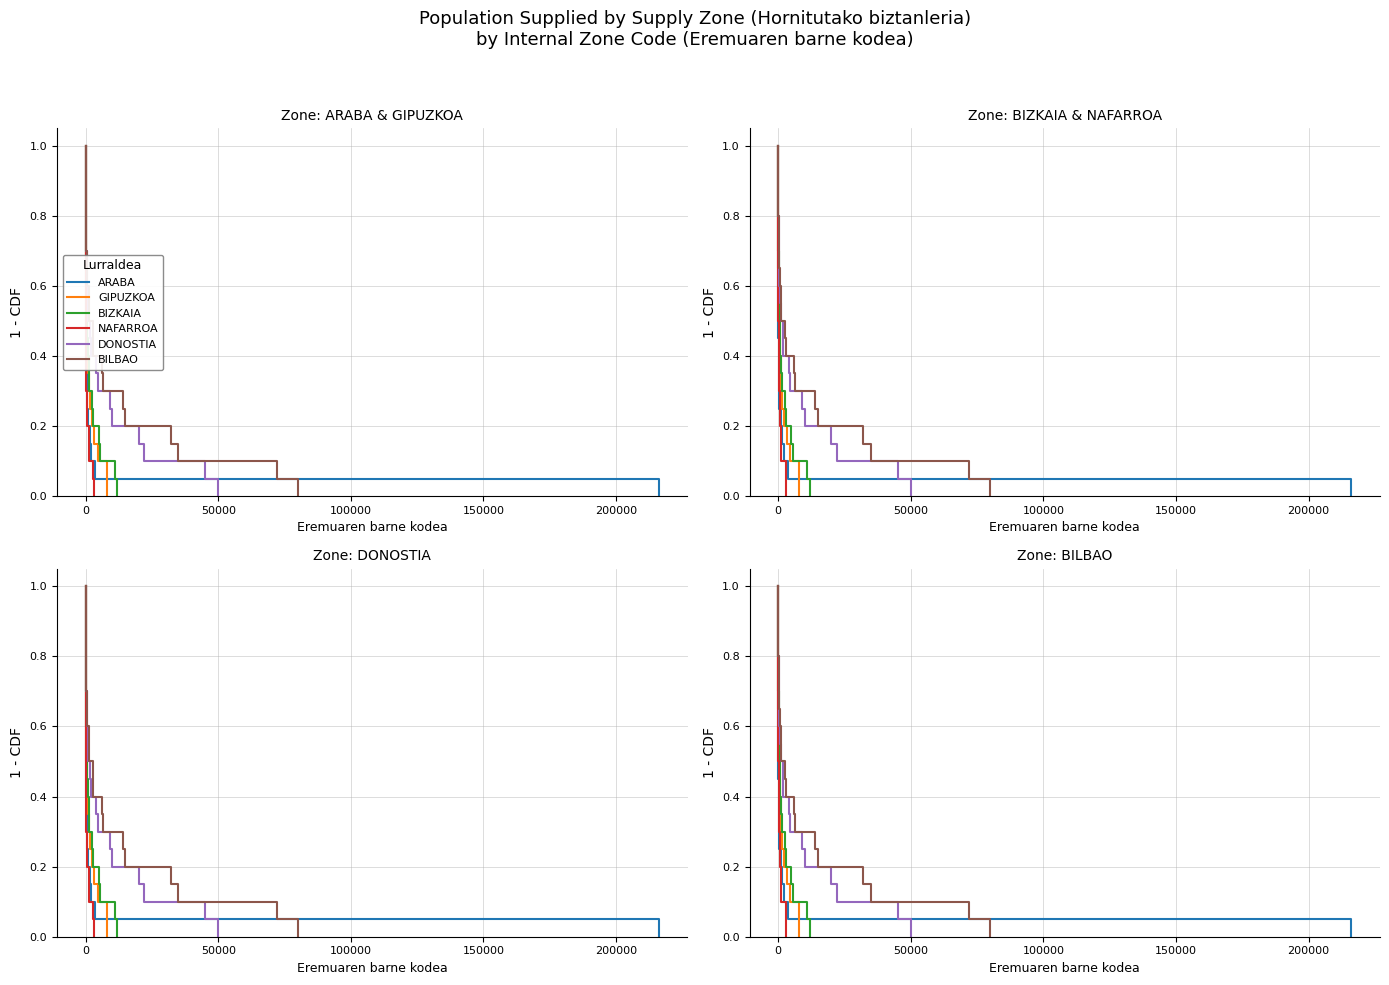

Which series has the largest total across all categories?

ARABA